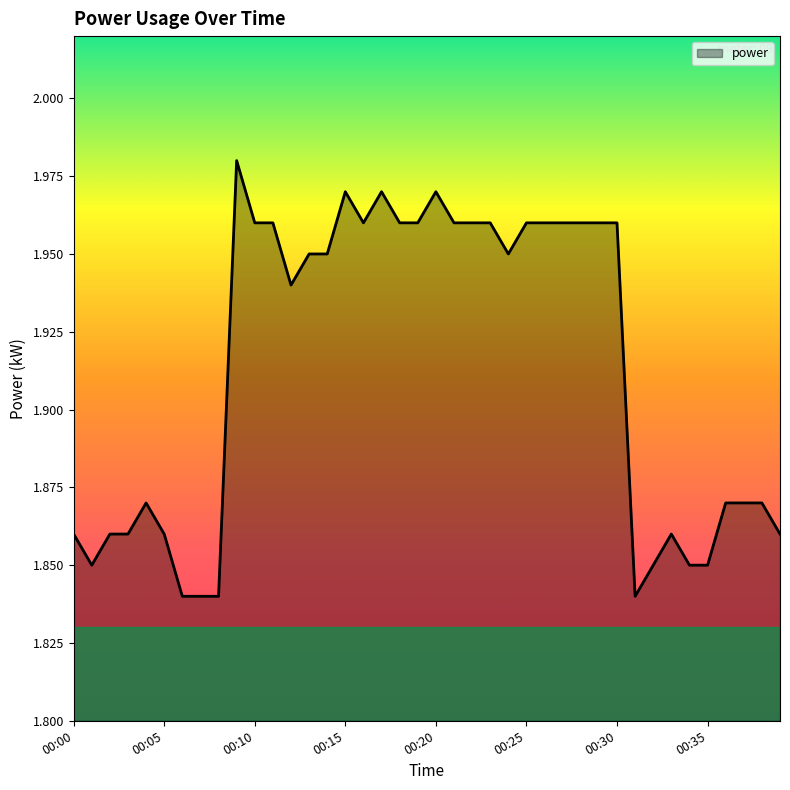

What is the difference between the maximum and minimum values?

0.1